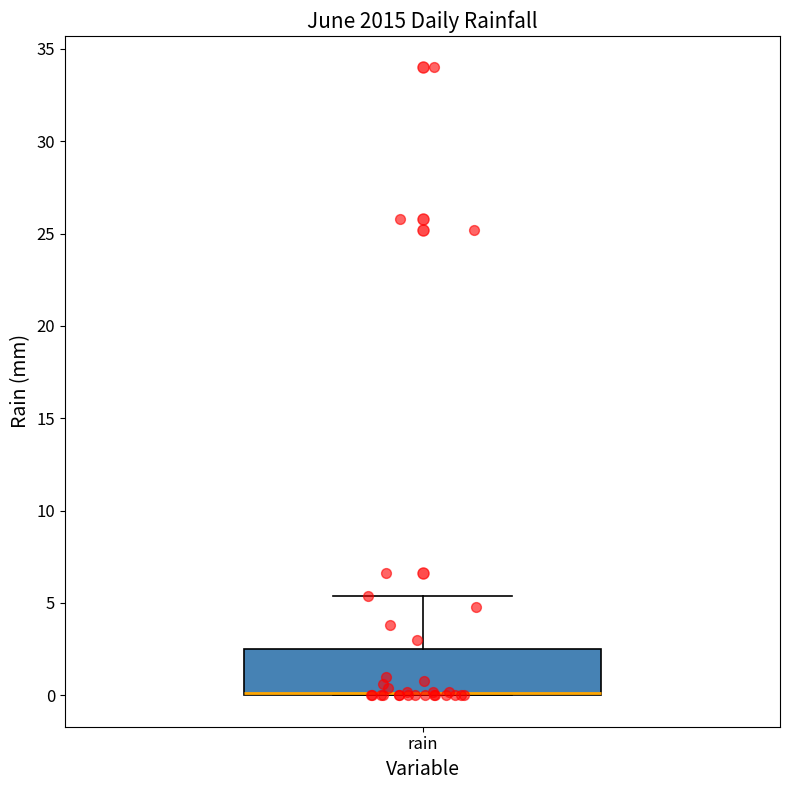

Where is the lower edge of the box for rain on the y-axis? The values are not printed on the chart, so give them approximately, as read against the axis.

0.0